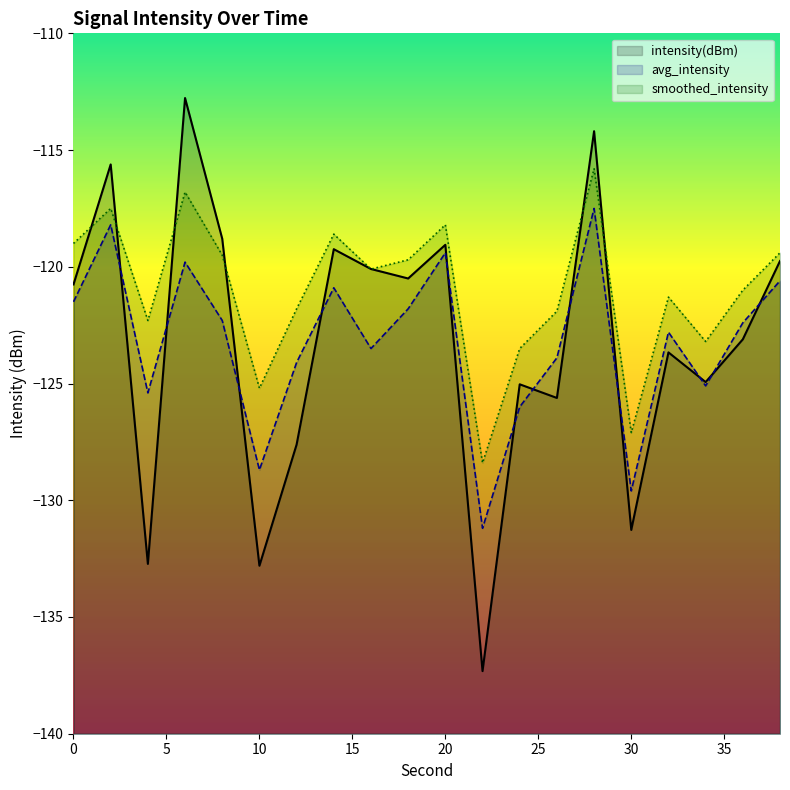

What are all the series names shown in the legend?

intensity(dBm), avg_intensity, smoothed_intensity